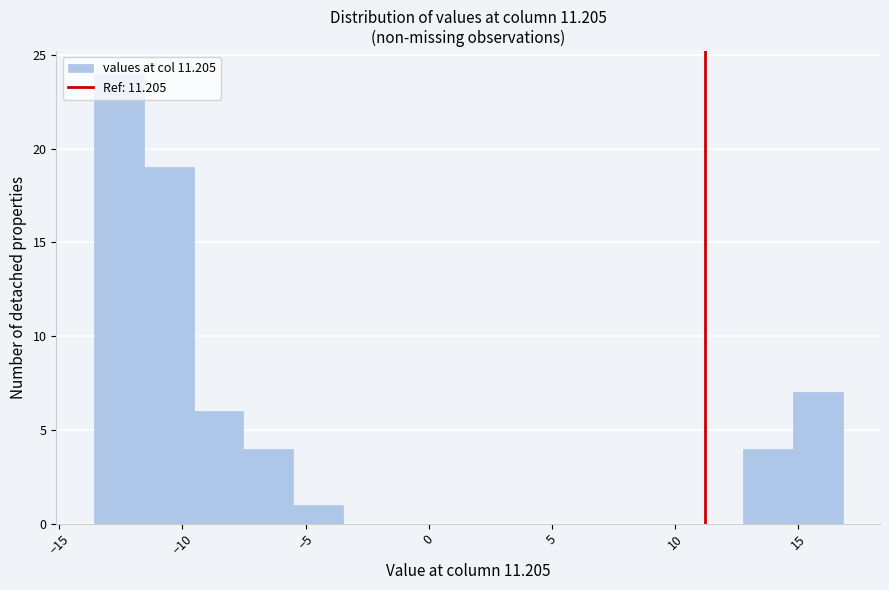

Reading left to right, transcribe this chart: for each bar, give the range it covers on the x-axis and its height. Neither the bar edges nor the heights are printed on the chart, so give them approximately, as read against the axes.

-13.5 to -11.5: 24
-11.5 to -9.5: 19
-9.5 to -7.5: 6
-7.5 to -5.5: 4
-5.5 to -3.5: 1
-3.5 to -1.5: 0
-1.5 to 0.5: 0
0.5 to 2.5: 0
2.5 to 4.5: 0
4.5 to 6.5: 0
6.5 to 8.5: 0
8.5 to 10.5: 0
10.5 to 12.5: 0
12.5 to 15.0: 4
15.0 to 17.0: 7